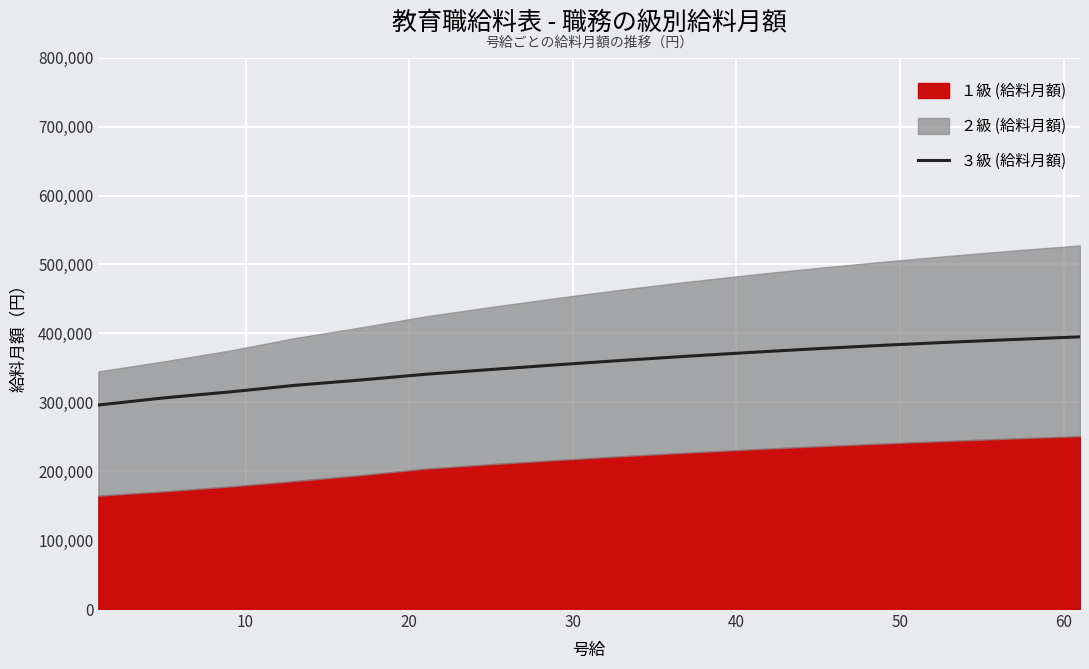

What is the sum of all values?

5651500